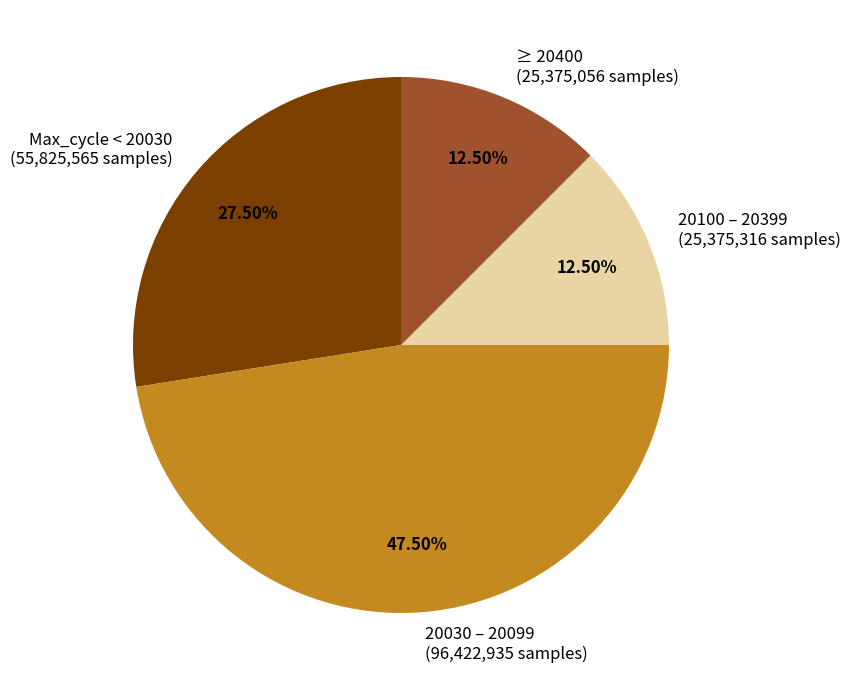

Do Max_cycle < 20030 and 20030 – 20099 together represent more than half of the pie?

Yes